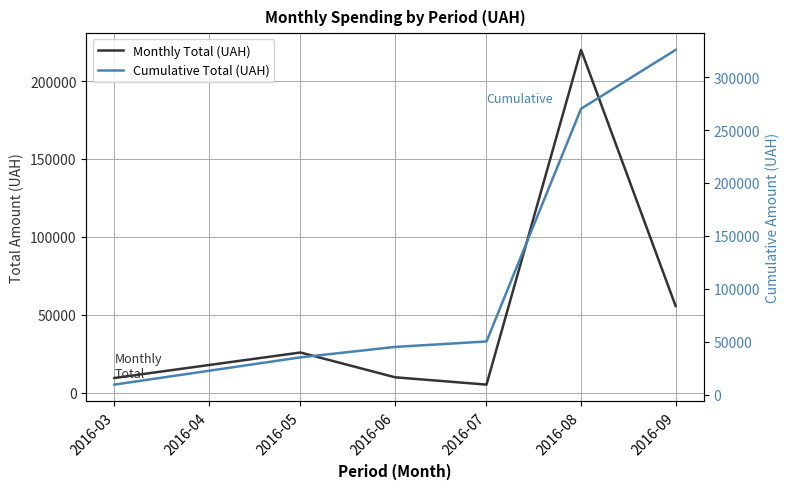

What is the sum of all Cumulative Total (UAH) values?

735761.4